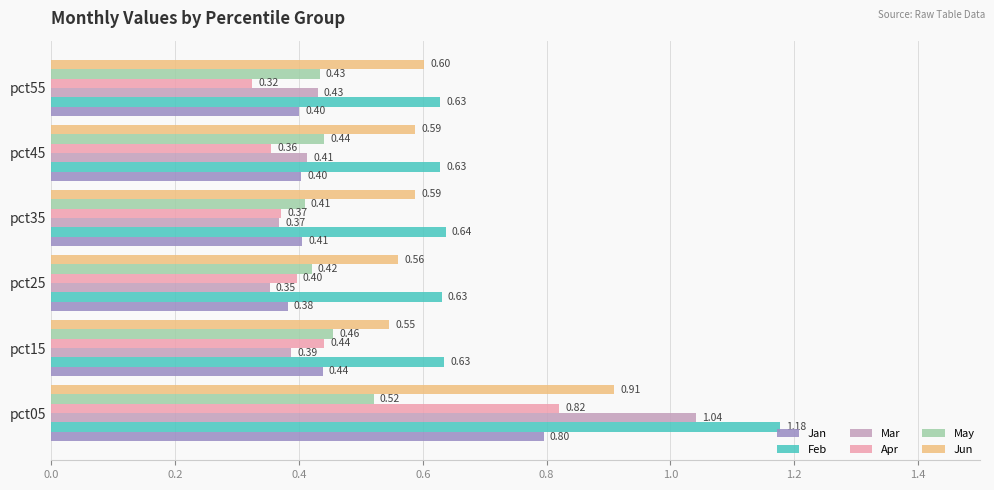

Which series has the largest range (max minus min)?

Mar